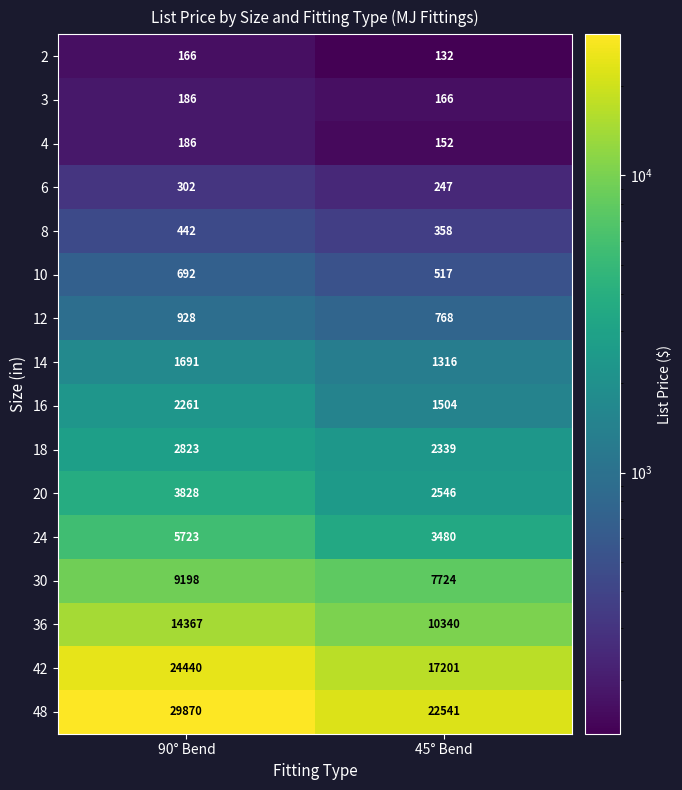

Rank the series at 45° Bend from lowest to highest value.

2, 4, 3, 6, 8, 10, 12, 14, 16, 18, 20, 24, 30, 36, 42, 48